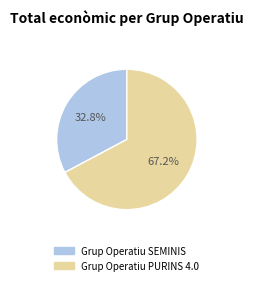

Count the number of slices in the pie.

2